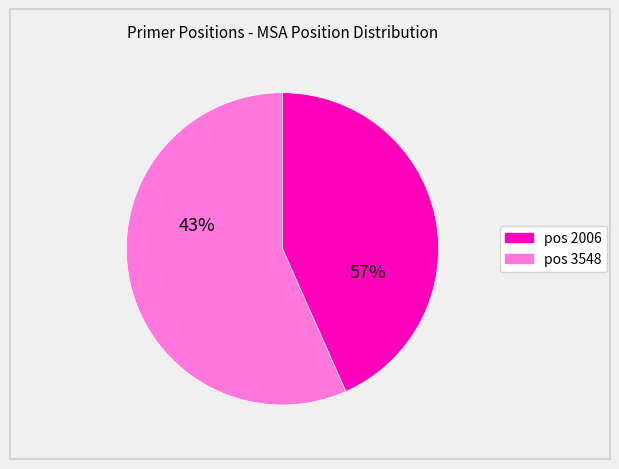

True or false: 2006 accounts for 43% of the total.

True